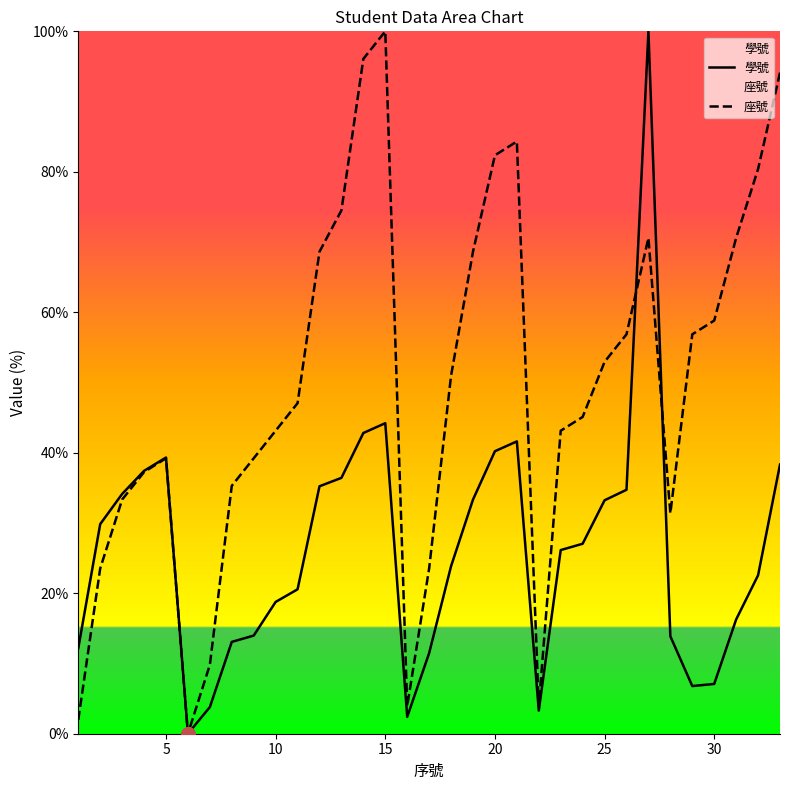

Rank the series by their average value, from highest to lowest.

座號, 學號